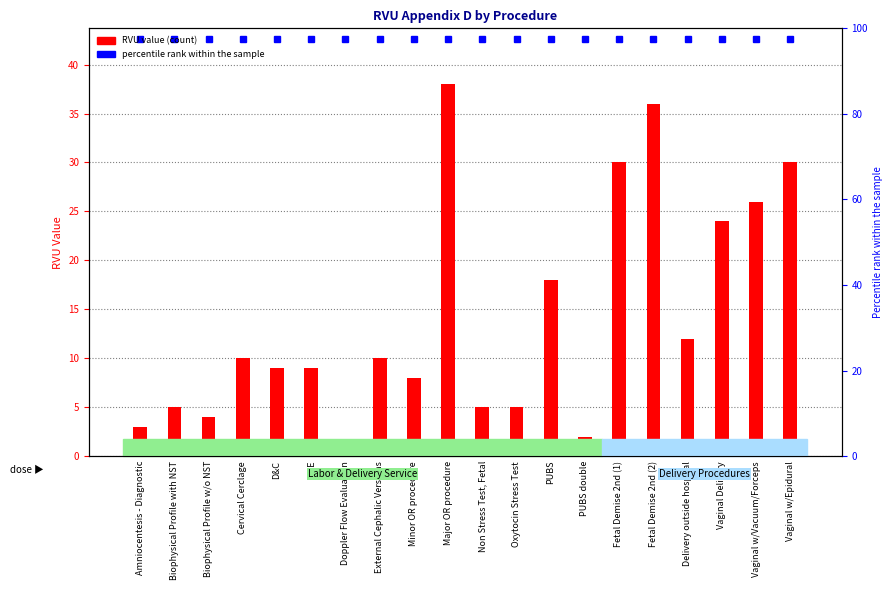

What is the greatest value displayed?

38